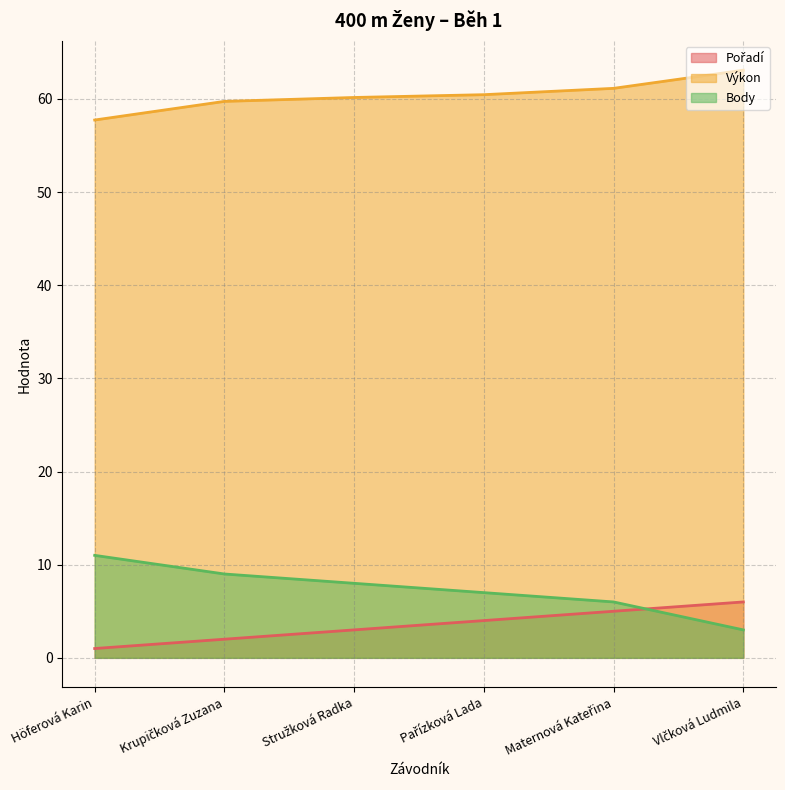

At how many categories does at least one series exceed 61?

2